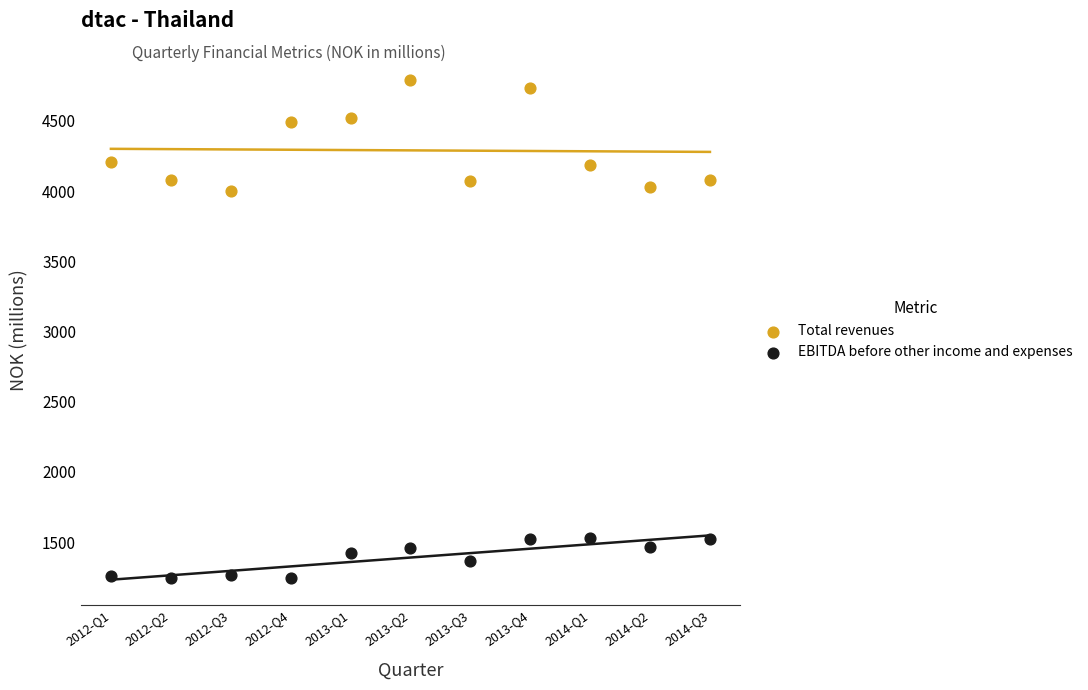

Which series has the widest spread of Y values?

Total revenues